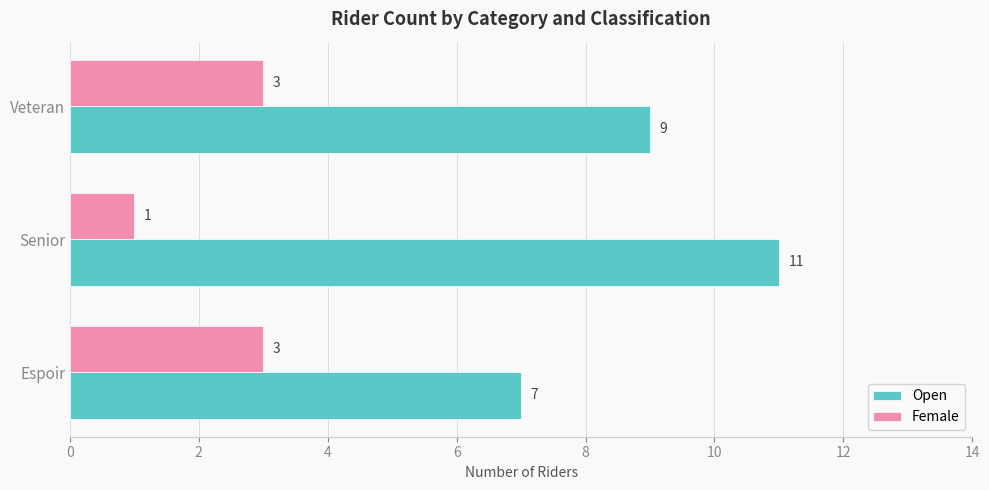

Rank the categories by Open value from lowest to highest.

Espoir, Veteran, Senior